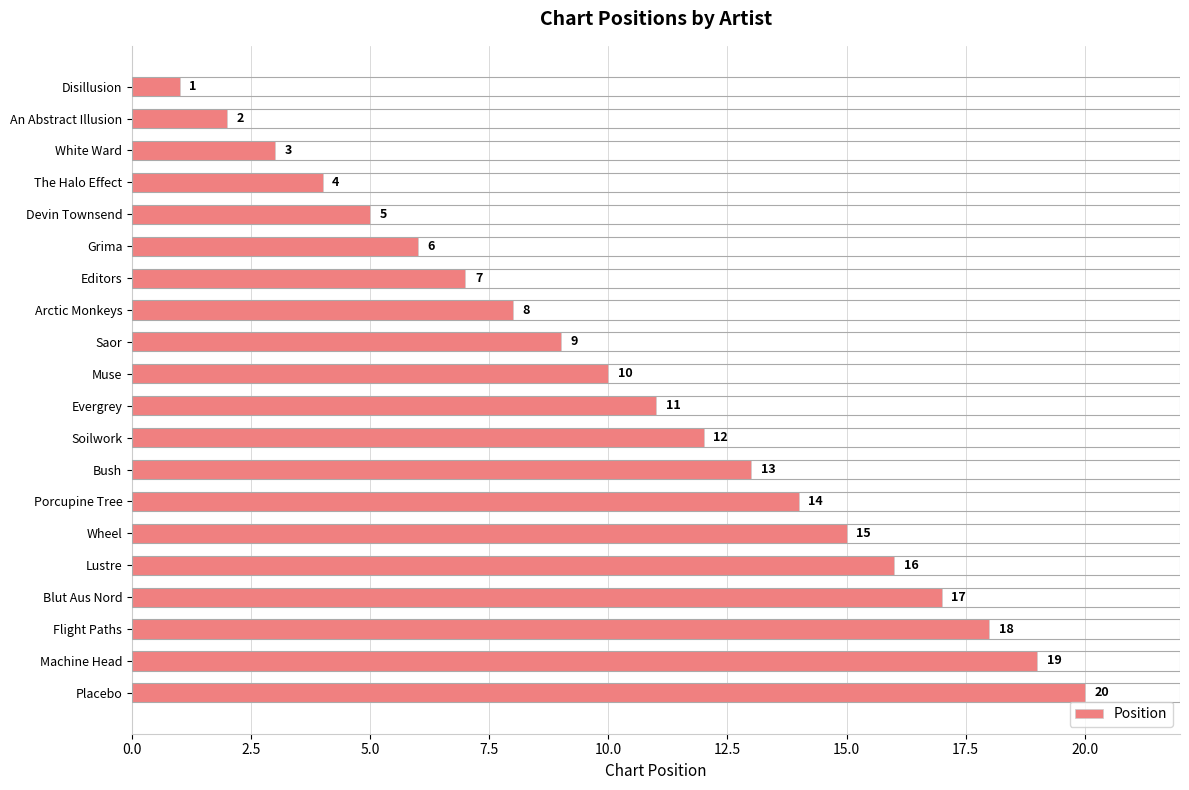

Is it true that the value at Editors is 11?

False